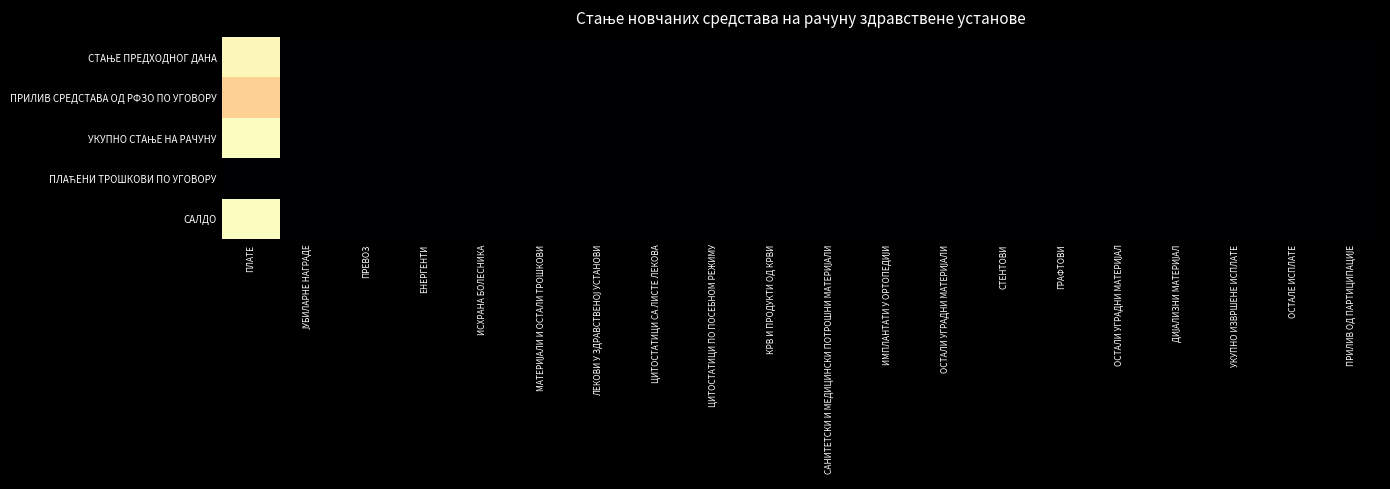

Between ИСХРАНА БОЛЕСНИКА and ГРАФТОВИ, which is larger?

ИСХРАНА БОЛЕСНИКА